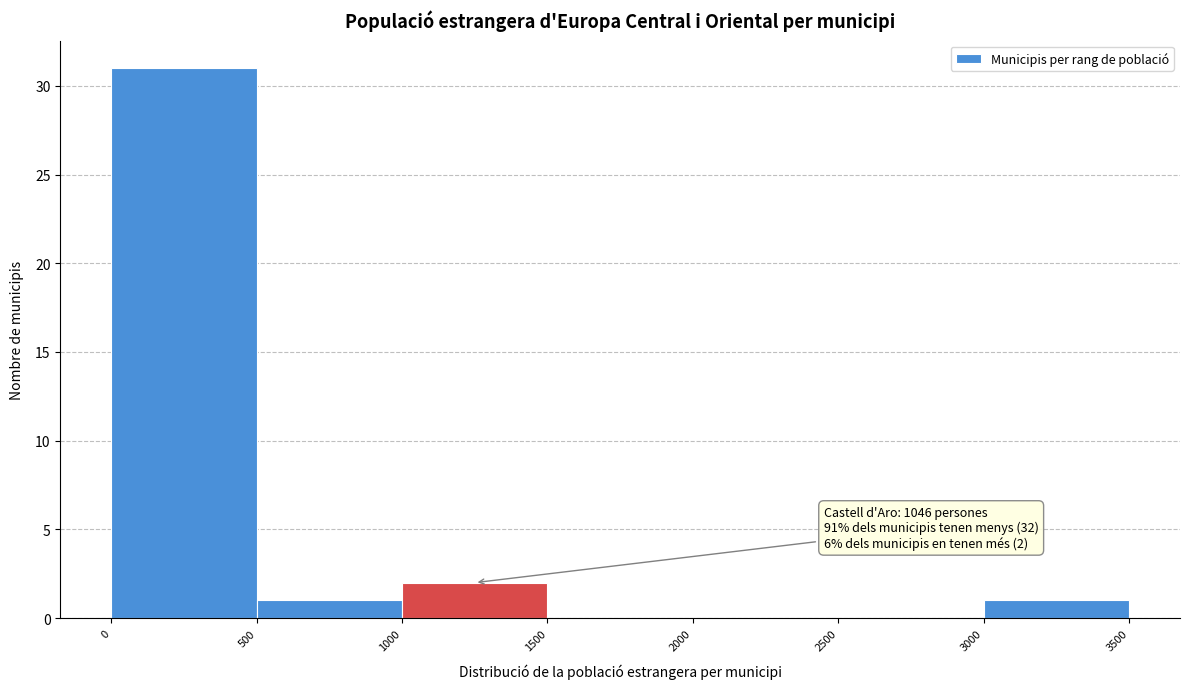

Which range on the x-axis has the tallest bar?

0 to 500